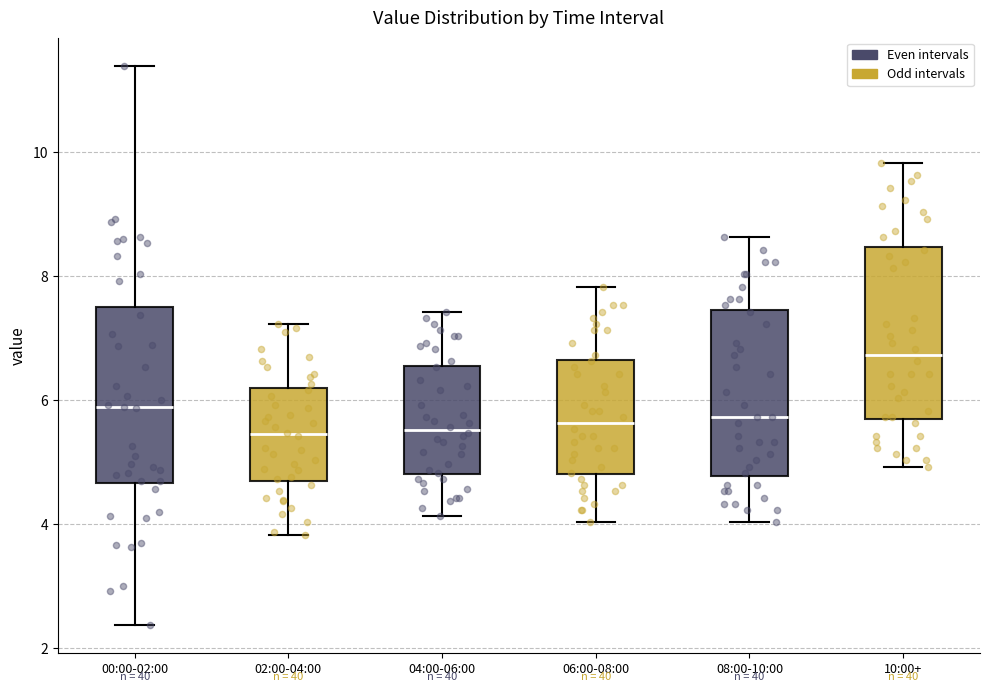

Where does the lower whisker of the box for 06:00-08:00 end on the y-axis? The values are not printed on the chart, so give them approximately, as read against the axis.

4.0